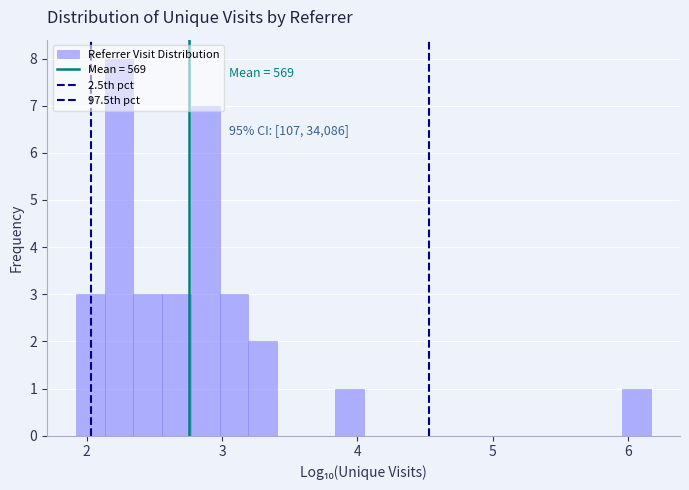

Around what value on the x-axis is the tallest bar? Give the approximate position of its centre, as read against the axis.

2.2